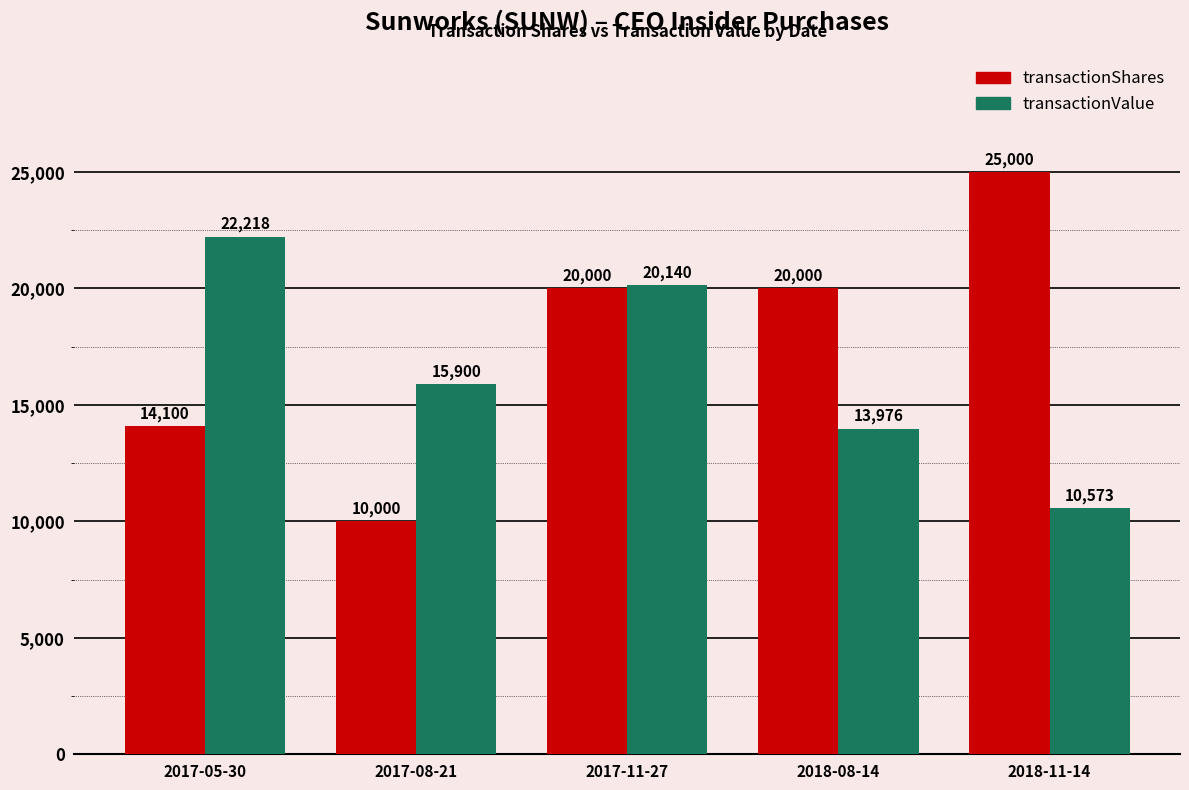

What is the difference between the maximum and minimum values in the transactionValue series?

11645